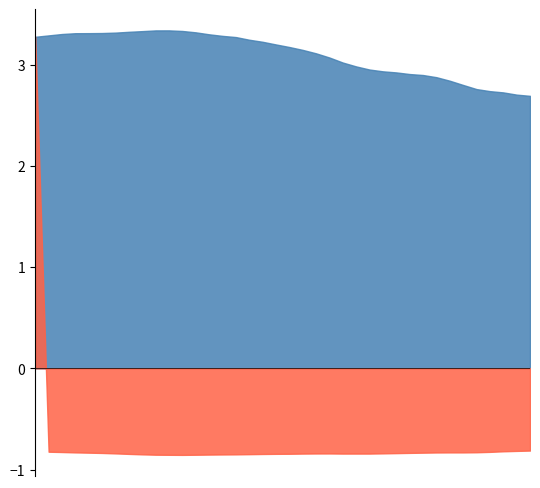

What is the difference between the maximum and minimum values in the col_7 series?

4.1